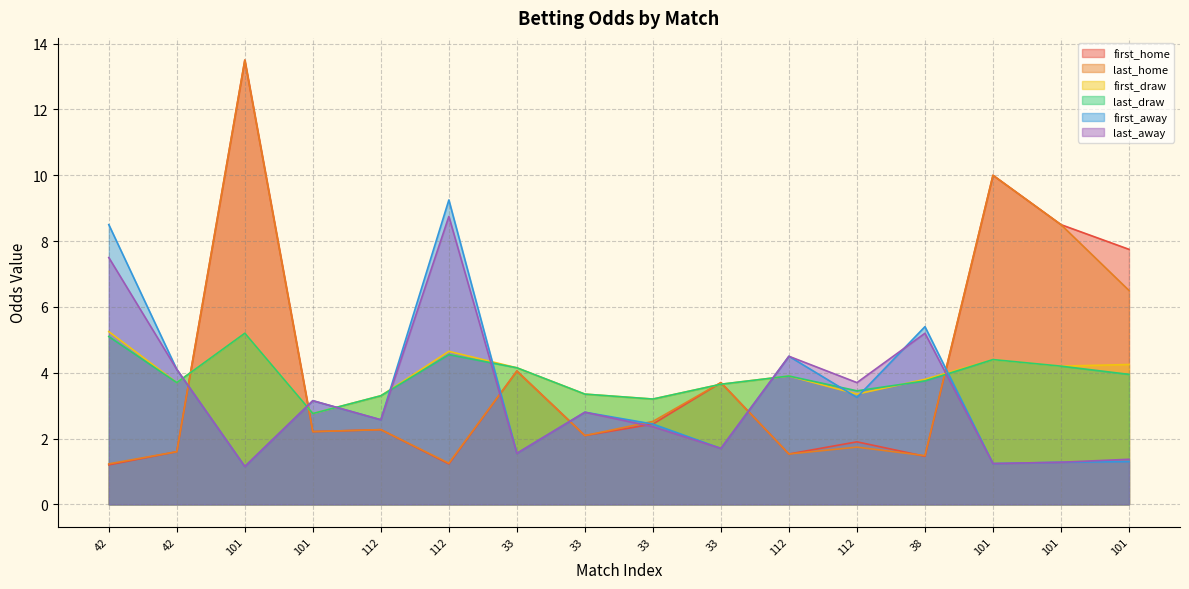

Which series has the largest total across all categories?

first_home